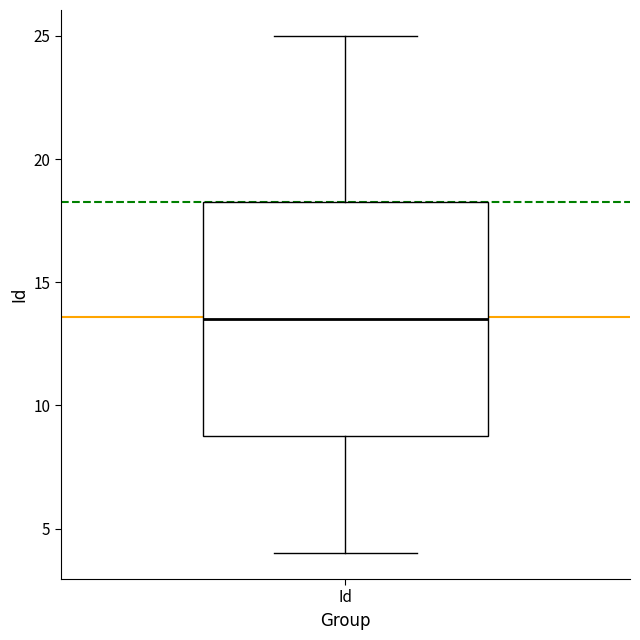

Where is the upper edge of the box for Id on the y-axis? The values are not printed on the chart, so give them approximately, as read against the axis.

18.5